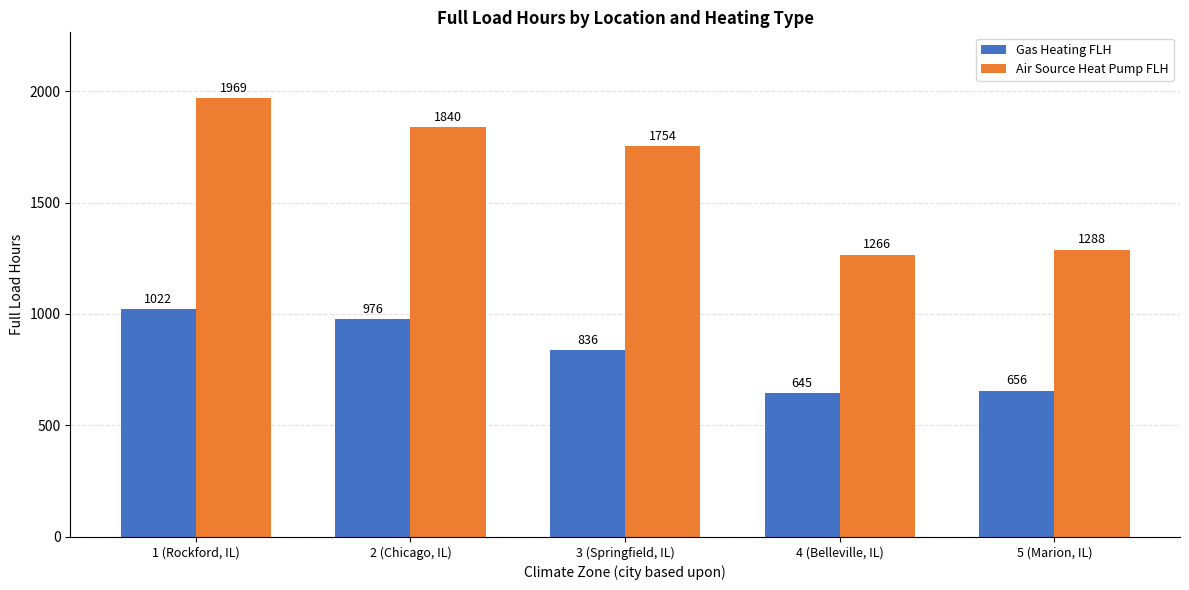

Rank the categories by Air Source Heat Pump FLH value from highest to lowest.

1 (Rockford, IL), 2 (Chicago, IL), 3 (Springfield, IL), 5 (Marion, IL), 4 (Belleville, IL)